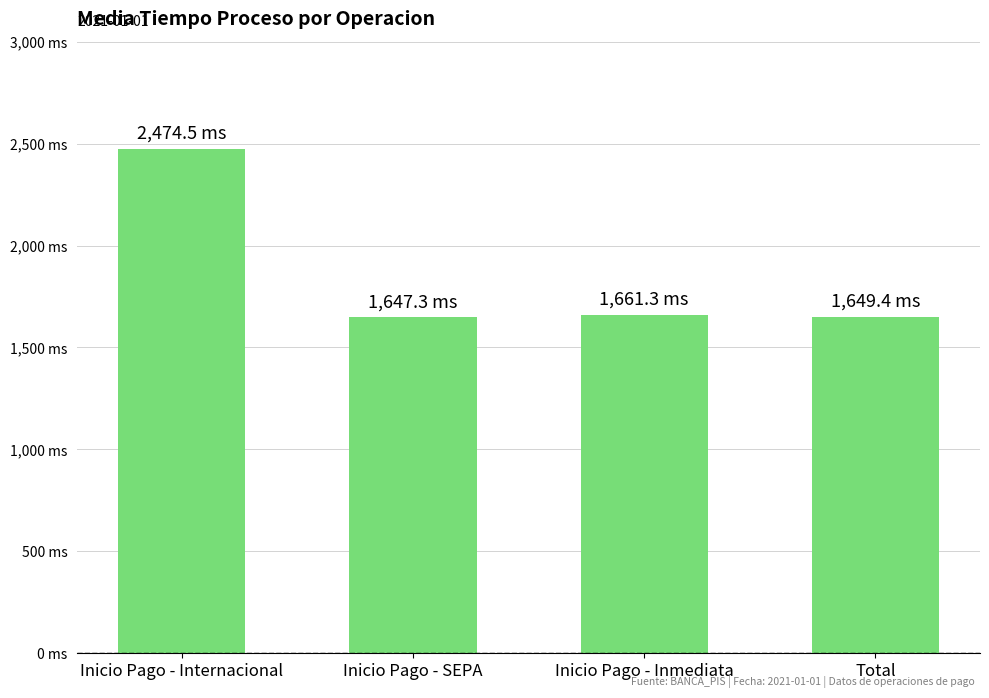

What is the label of the 3rd bar from the right?

Inicio Pago - SEPA